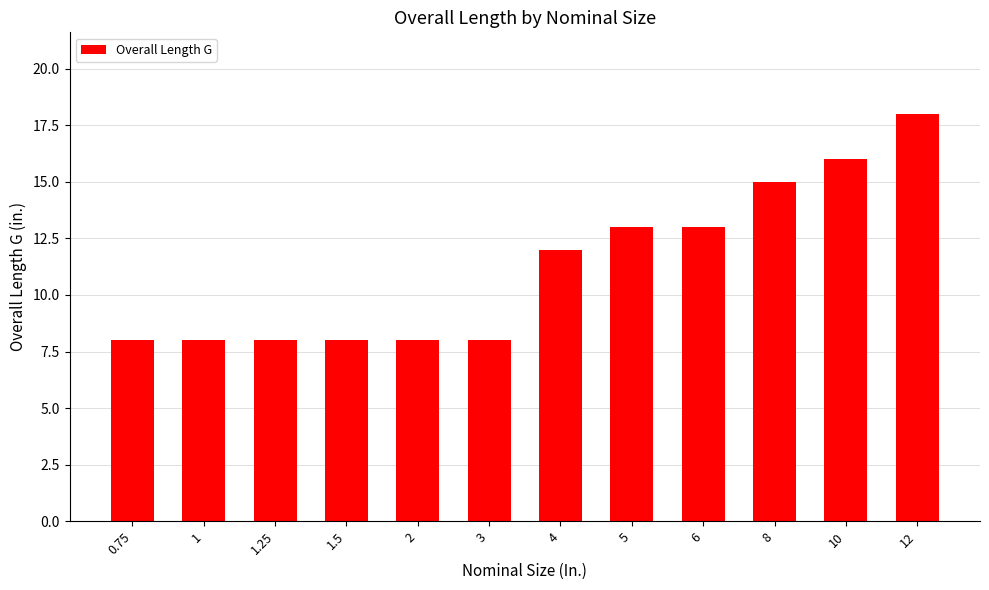

What is the label of the 1st bar from the right?

12